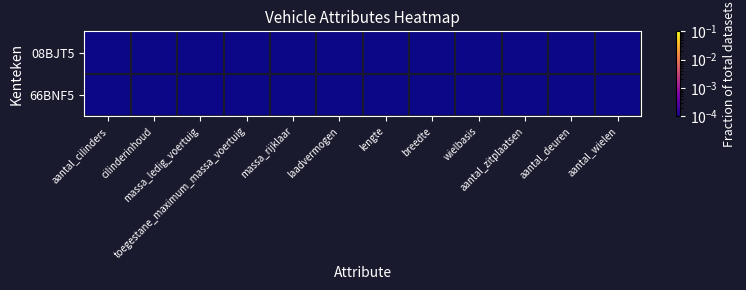

Reading left to right, what are all the values shown in this chart?

08BJT5: aantal_cilinders=0.0	cilinderinhoud=0.0	massa_ledig_voertuig=0.0	toegestane_maximum_massa_voertuig=0.0	massa_rijklaar=0.0	laadvermogen=0.0	lengte=0.0	breedte=0.0	wielbasis=0.0	aantal_zitplaatsen=0.0	aantal_deuren=0.0	aantal_wielen=0.0
66BNF5: aantal_cilinders=0.0	cilinderinhoud=0.0	massa_ledig_voertuig=0.0	toegestane_maximum_massa_voertuig=0.0	massa_rijklaar=0.0	laadvermogen=0.0	lengte=0.0	breedte=0.0	wielbasis=0.0	aantal_zitplaatsen=0.0	aantal_deuren=0.0	aantal_wielen=0.0